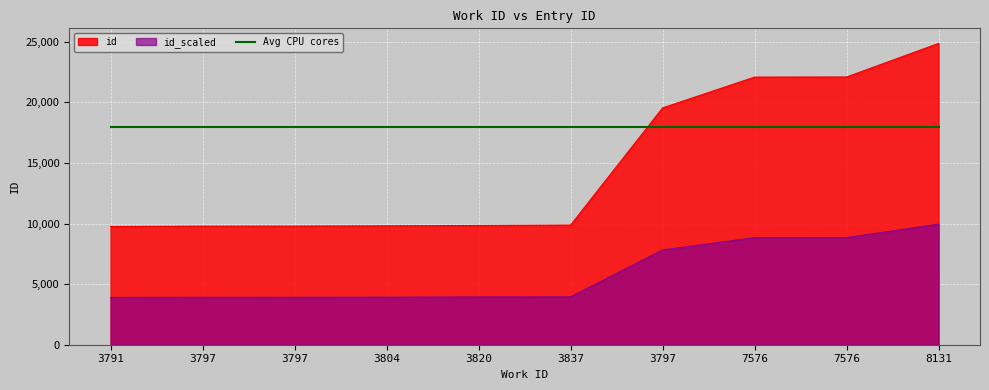

What is the change in value from 3820 to 3837?

+32